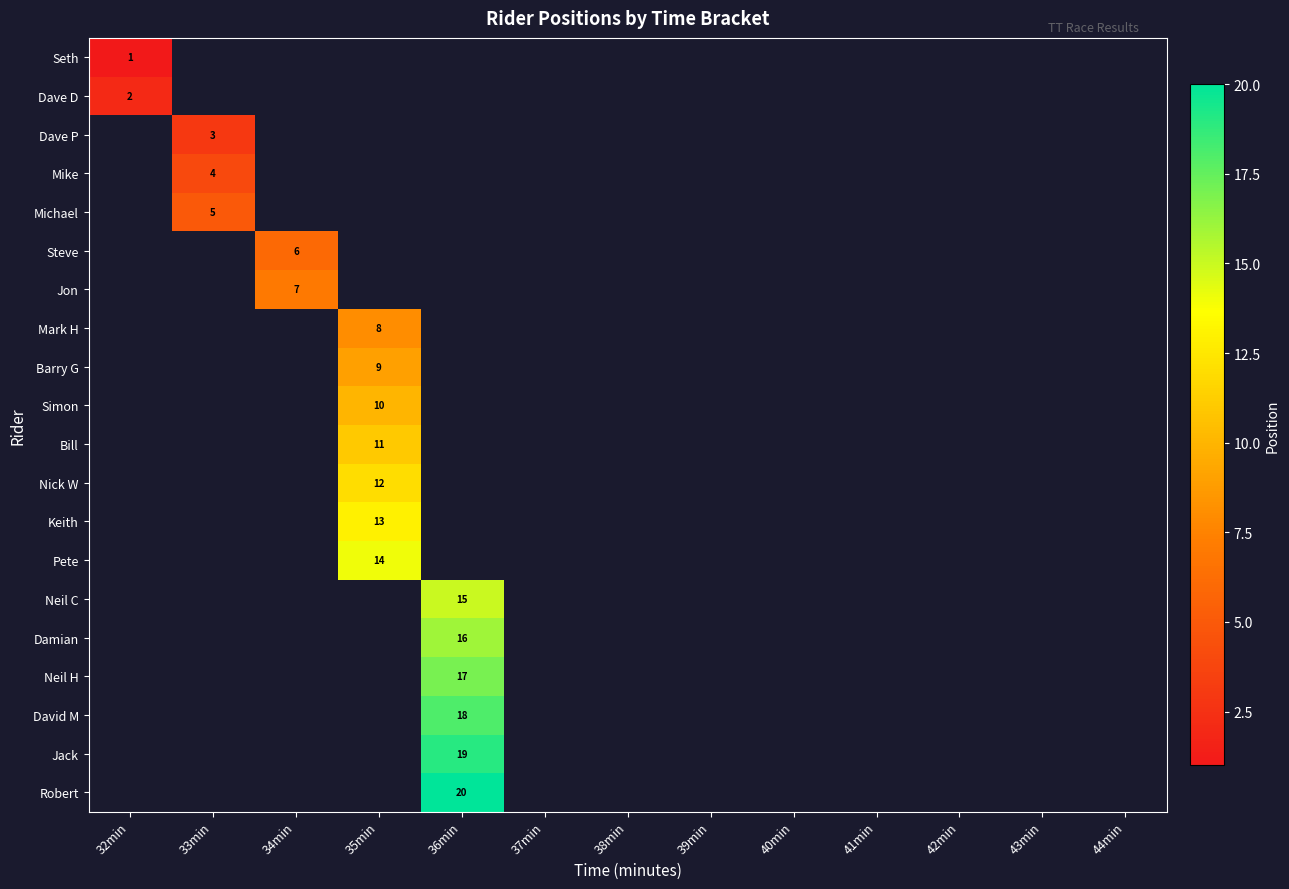

Rank the series by their maximum value, from lowest to highest.

Seth, Dave D, Dave P, Mike, Michael, Steve, Jon, Mark H, Barry G, Simon, Bill, Nick W, Keith, Pete, Neil C, Damian, Neil H, David M, Jack, Robert